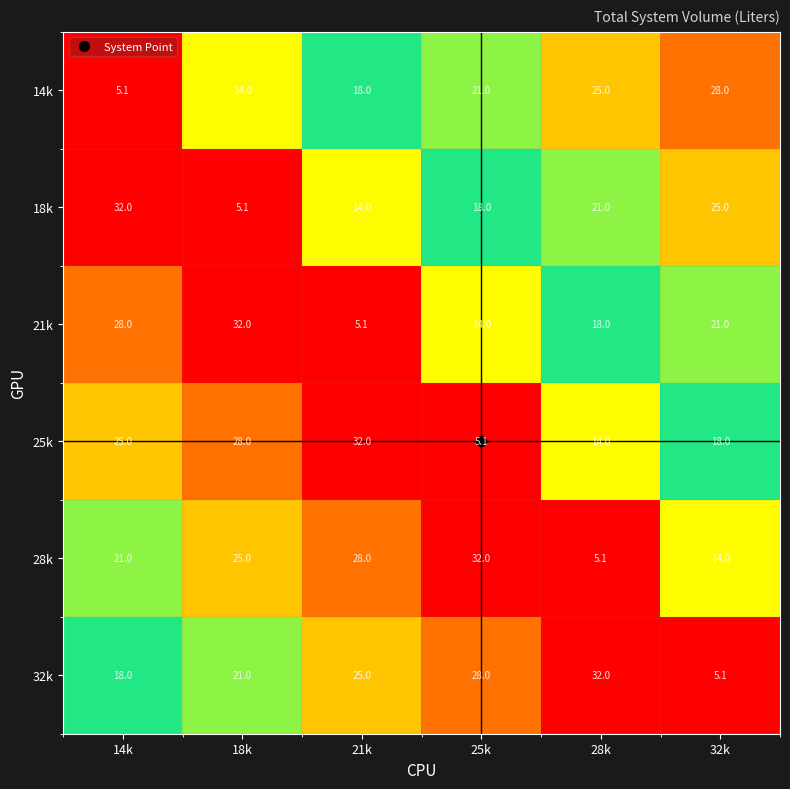

List the series in order of their overall mean, lowest first.

14k, 18k, 21k, 25k, 28k, 32k